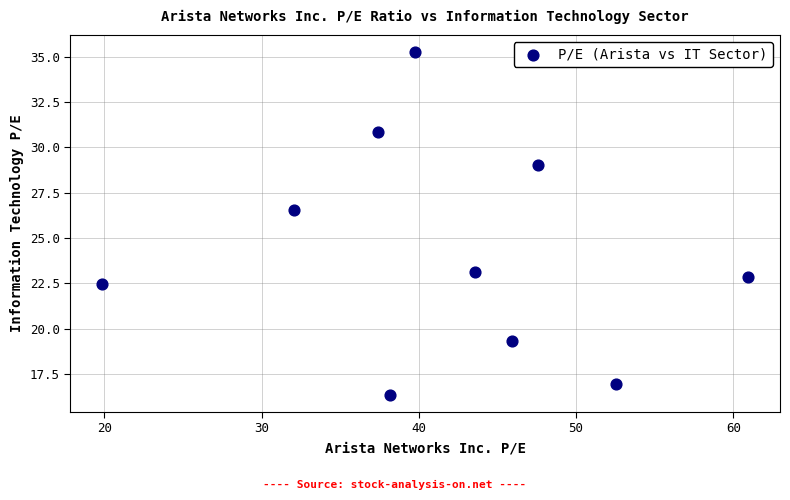

What Y value in the scatter plot is closest to 25?

26.6